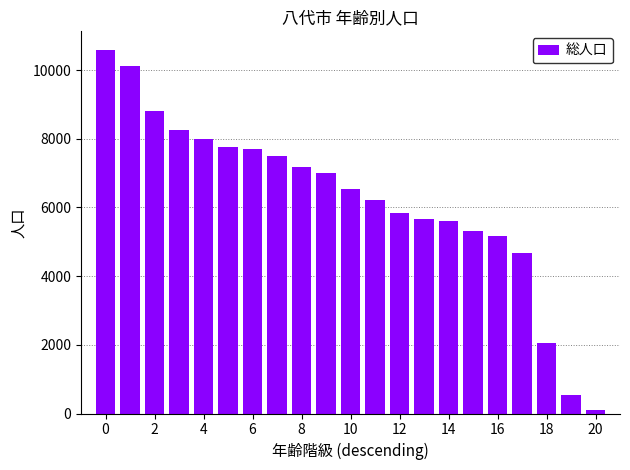

What is the average value?

6219